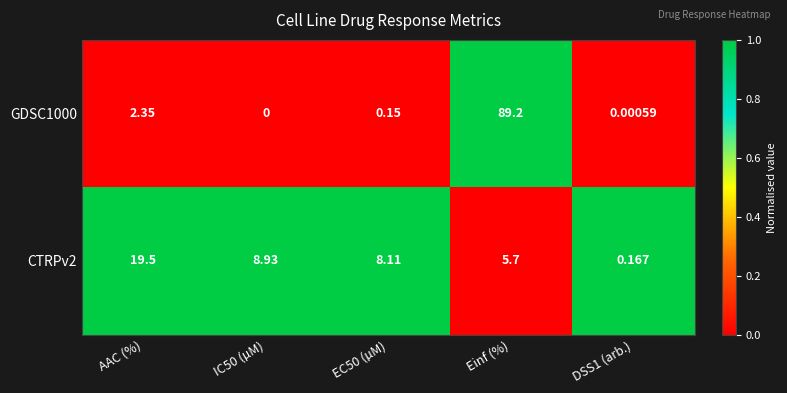

What is the spread (max minus min) of values at EC50 (µM)?

8.0